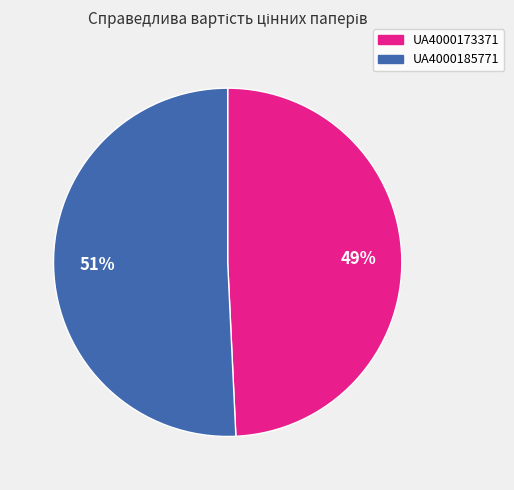

Is there any slice that represents more than half of the pie?

Yes